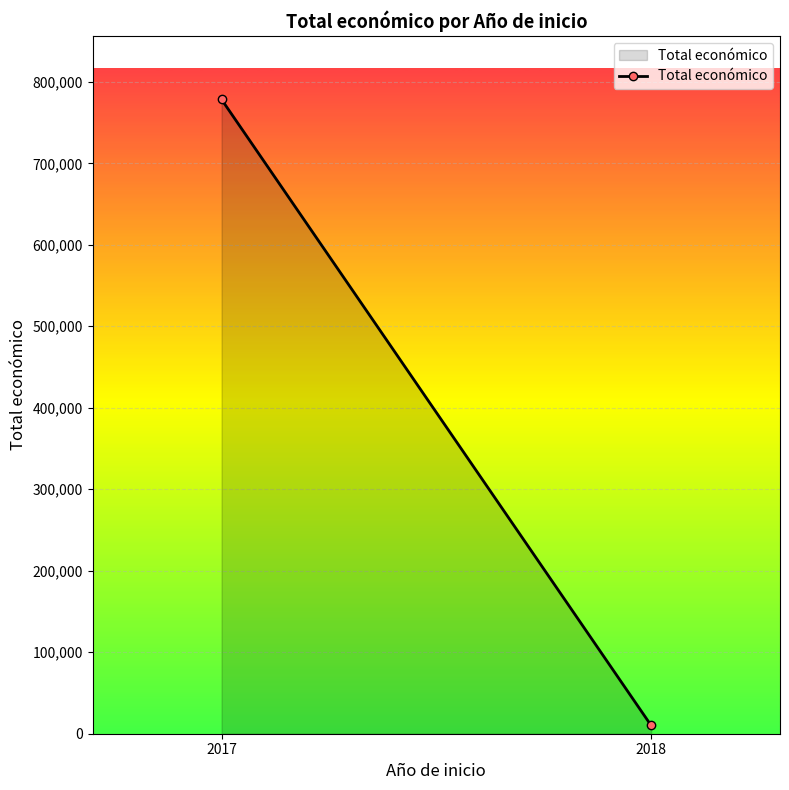

How many lines are shown in the chart?

1